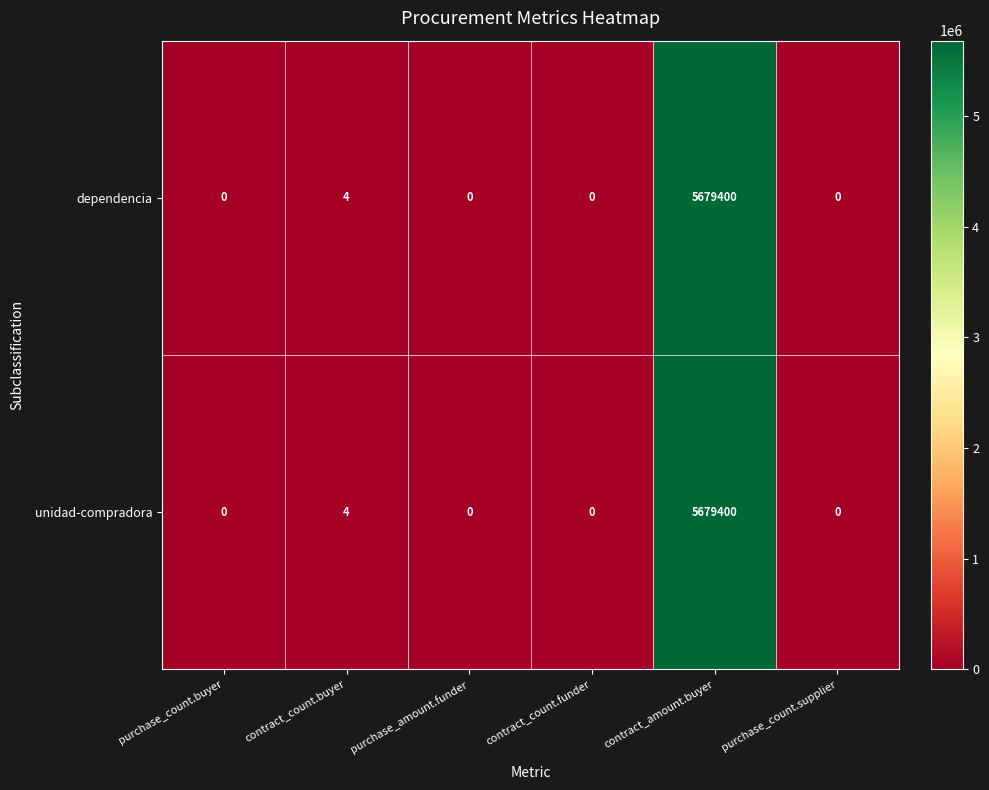

True or false: dependencia has a value of 2727755 at contract_amount.buyer.

False